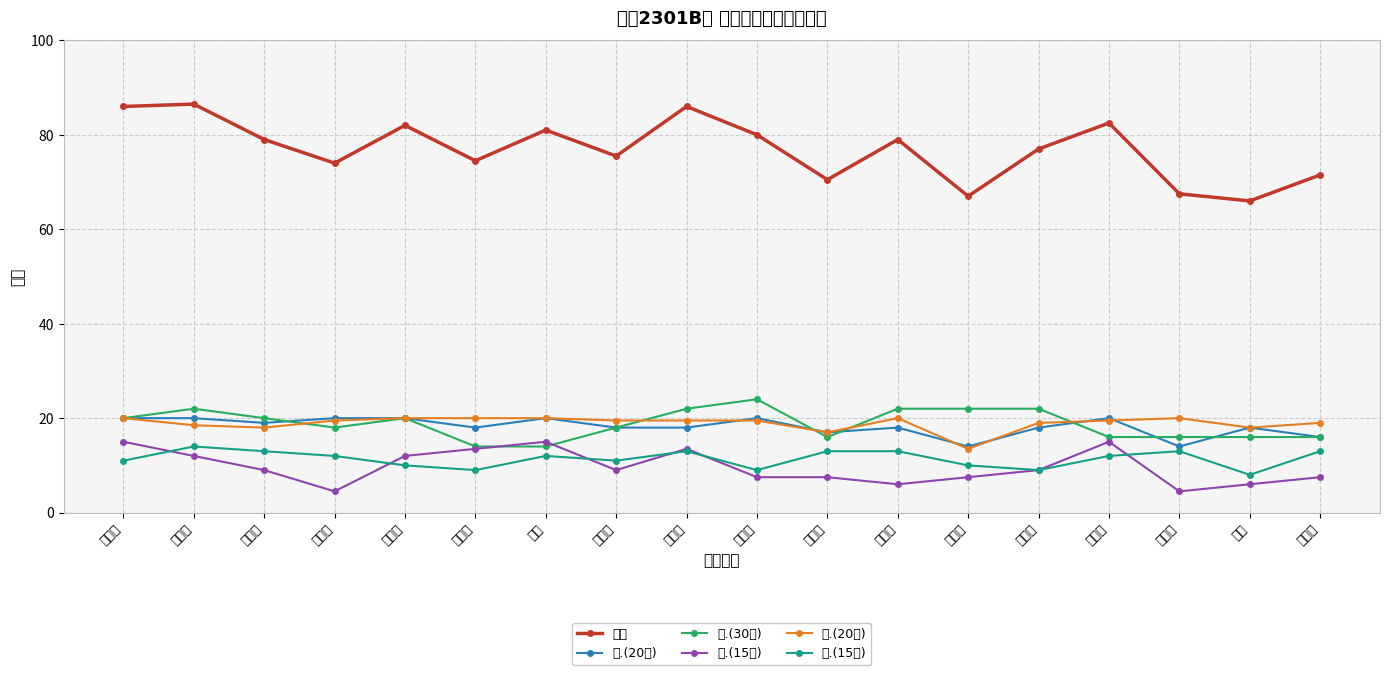

How many data points in 一.(20分) are less than 18?

4